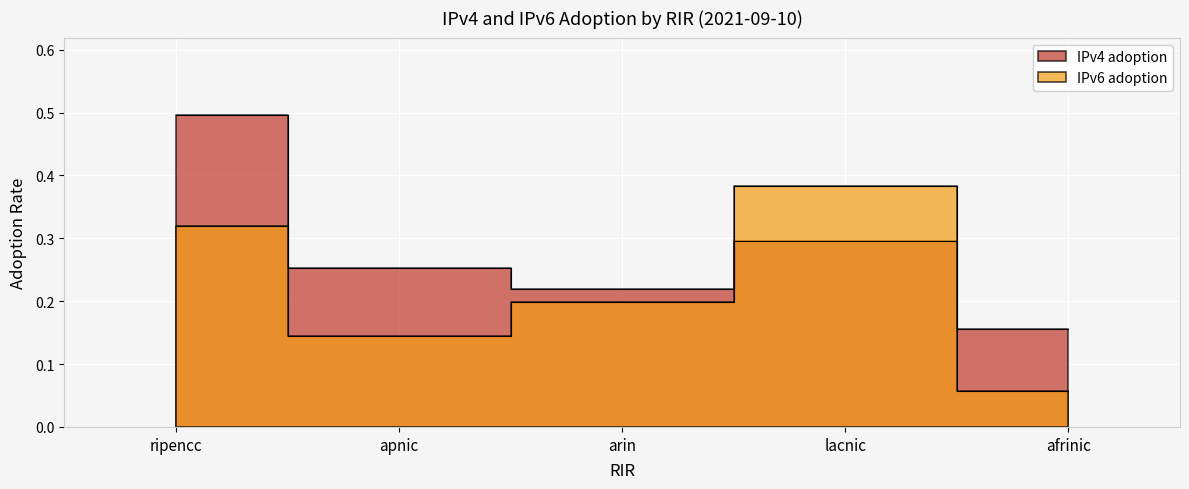

What is the sum of the IPv4 adoption values at apnic and lacnic?

0.5